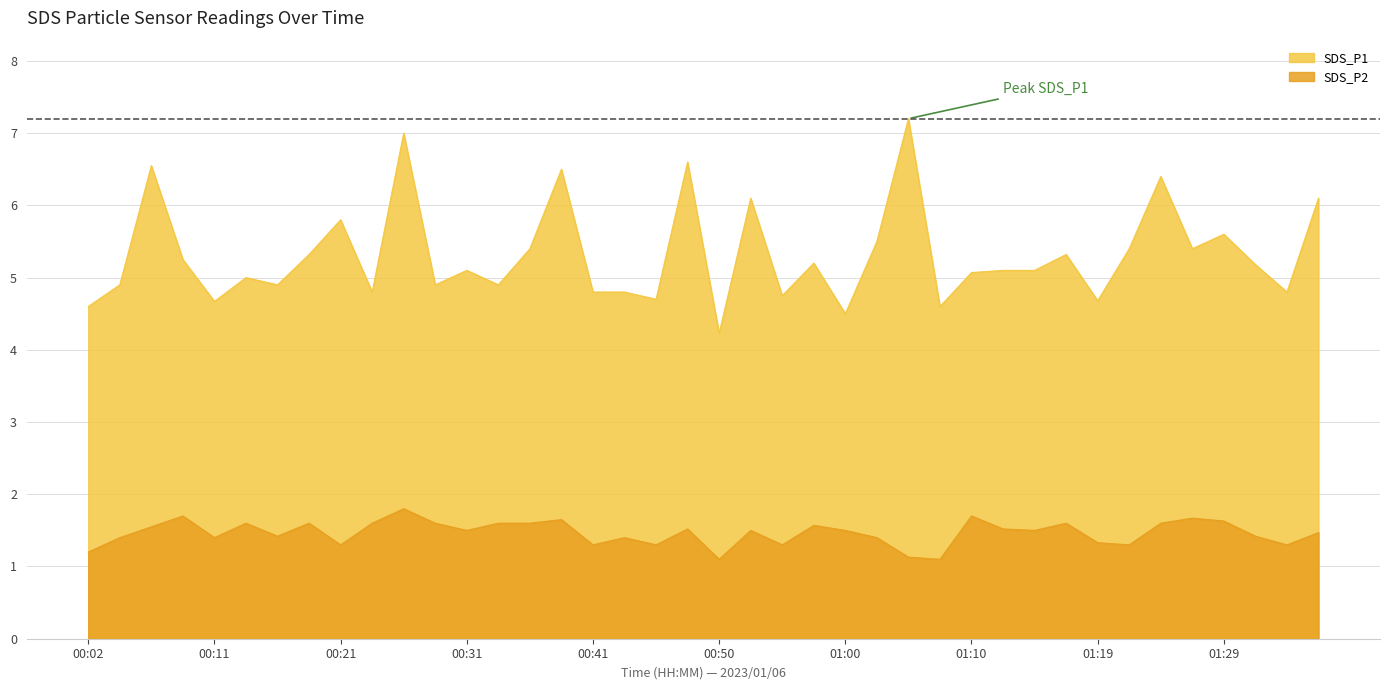

The value of SDS_P2 at 00:33 is 1.6. True or false?

True